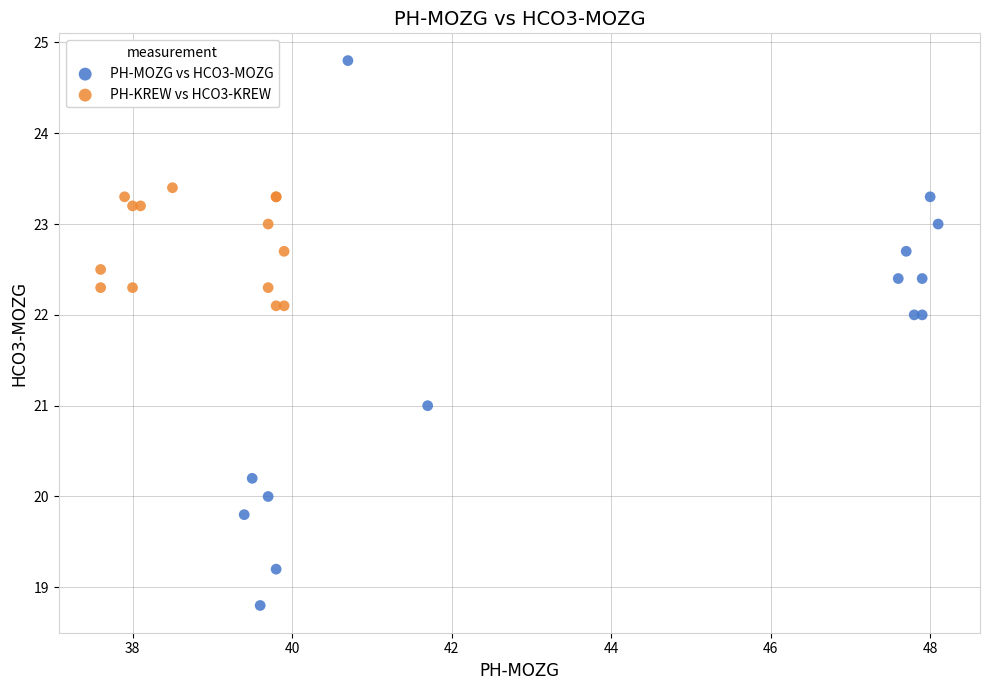

What are all the series names shown in the legend?

PH-MOZG vs HCO3-MOZG, PH-KREW vs HCO3-KREW